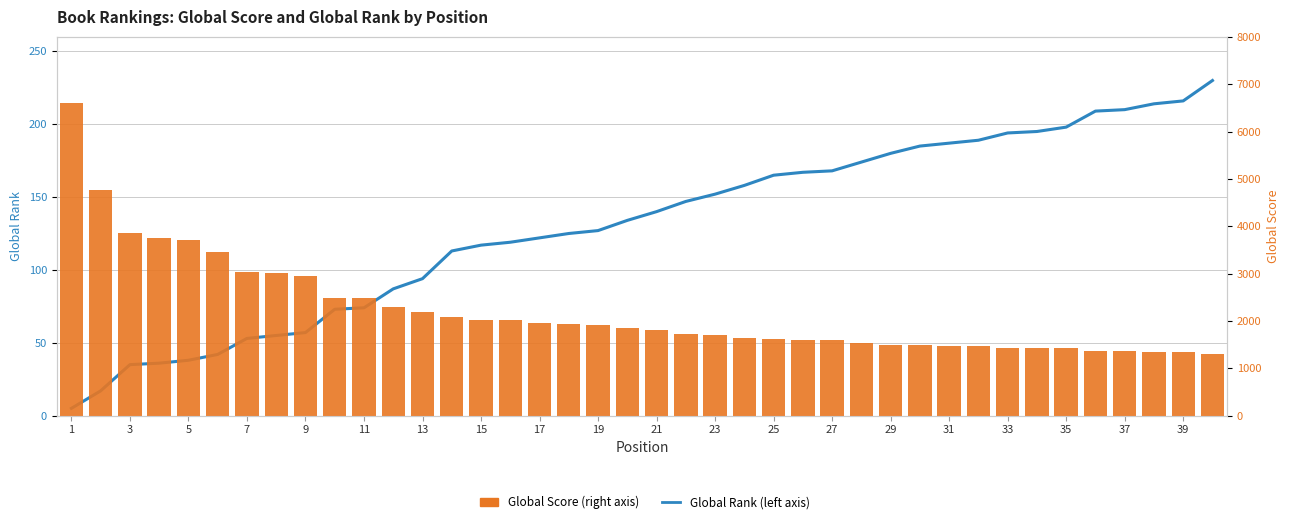

What is the minimum value for Global Rank?

5